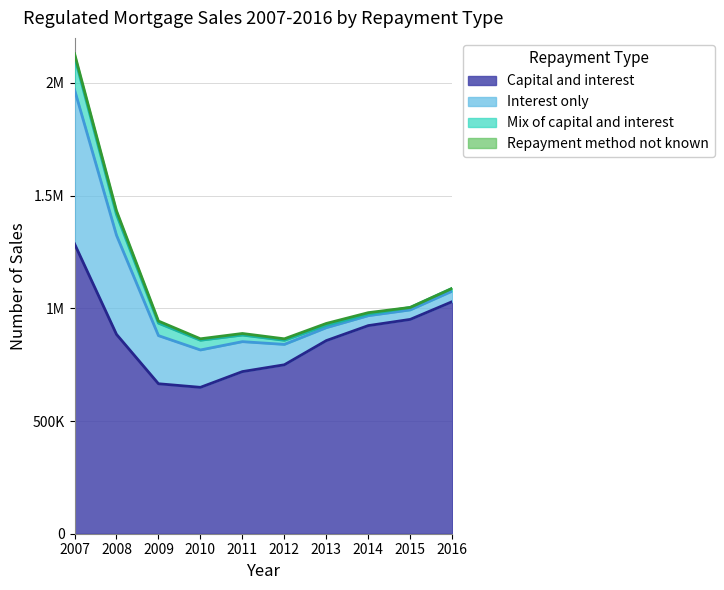

Where does the Interest only series first go above 132858?

2007